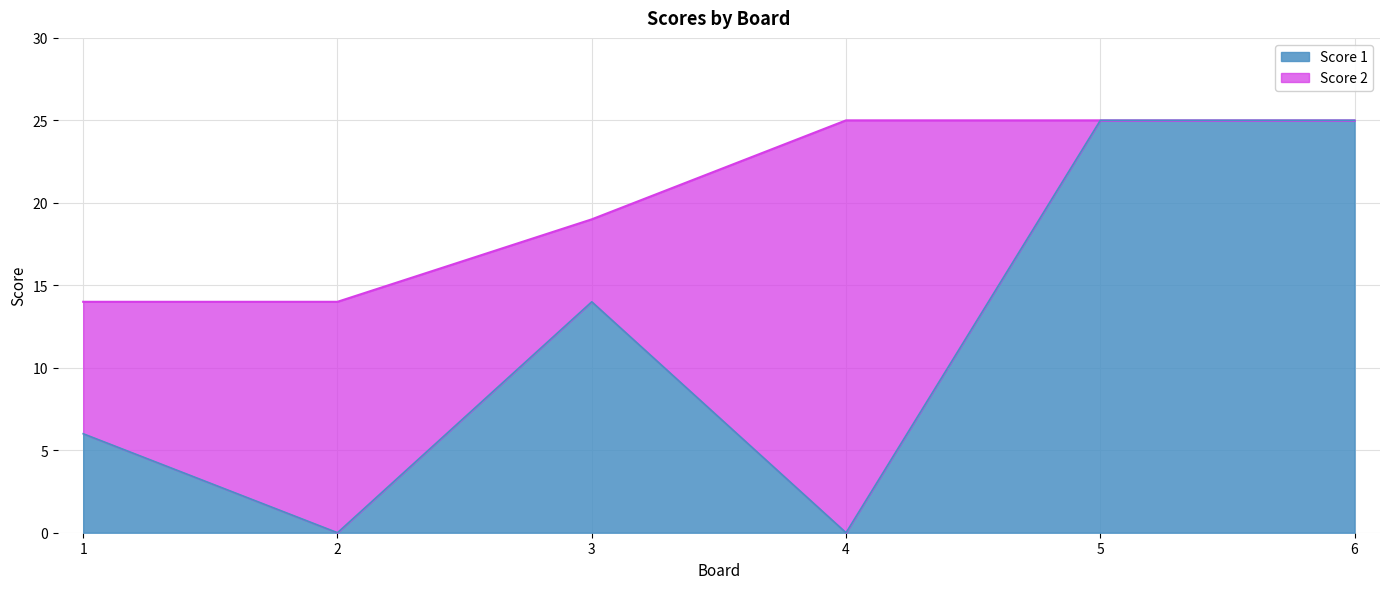

What is the value of the 1st point from the left?

6